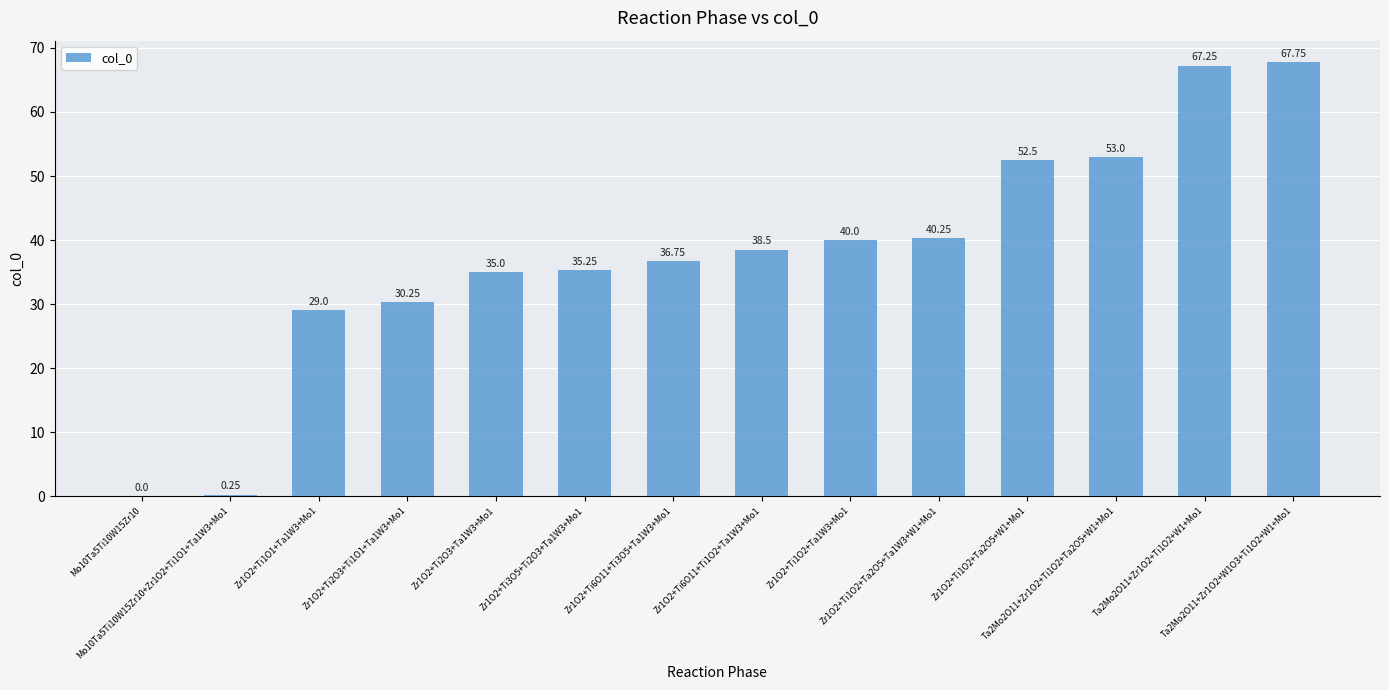

Where is the data nearest to the value 33?

Zr1O2+Ti2O3+Ta1W3+Mo1